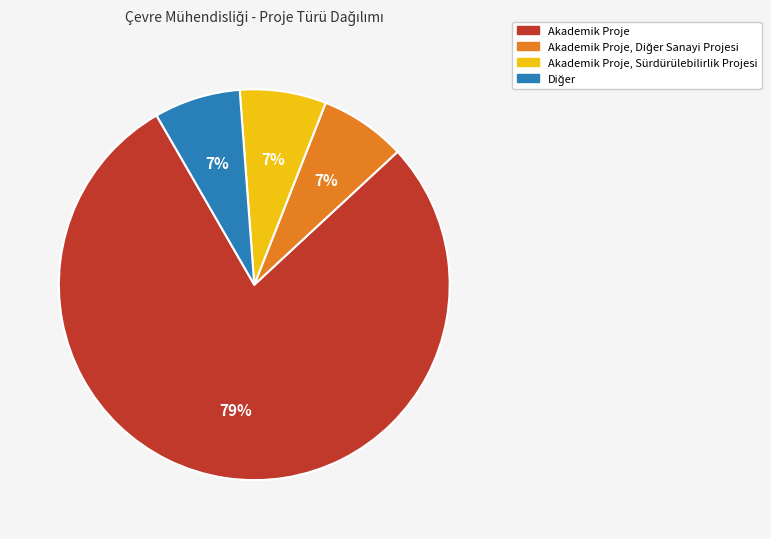

What is the largest slice in the pie chart?

Akademik Proje